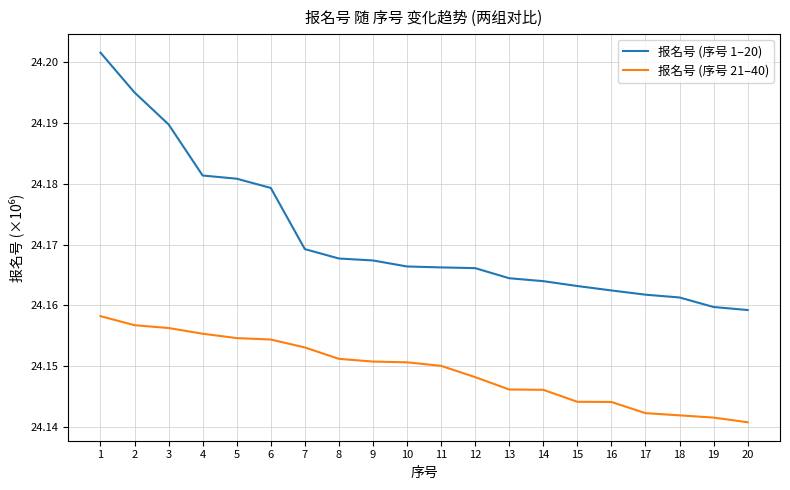

At which label does 报名号 (序号 21–40) reach its minimum?

20